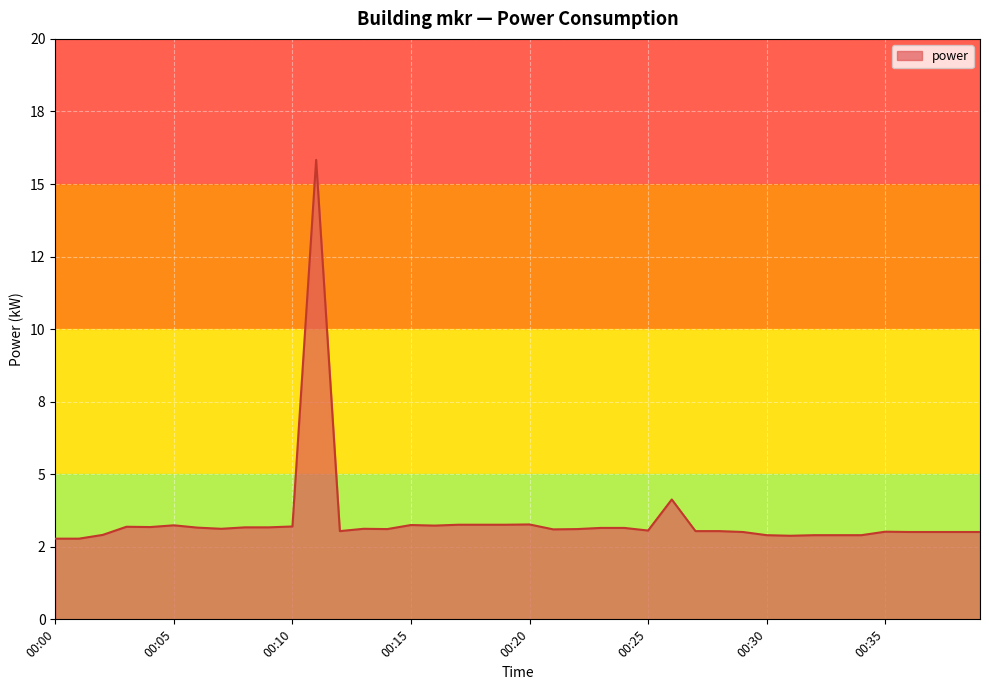

At which category does the chart reach its minimum across all series?

00:00